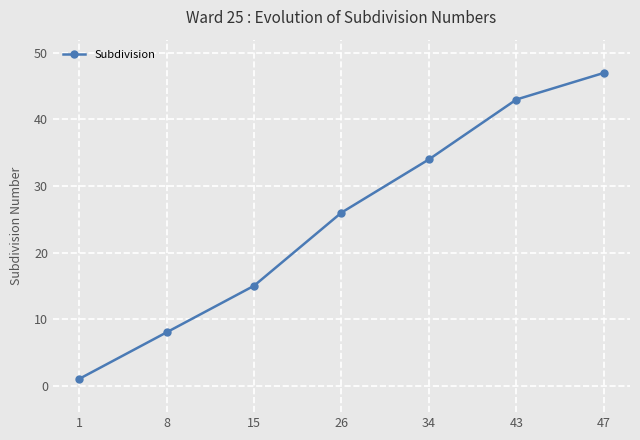

Approximately how many times larger is the value at 34 compared to 15?

2.3